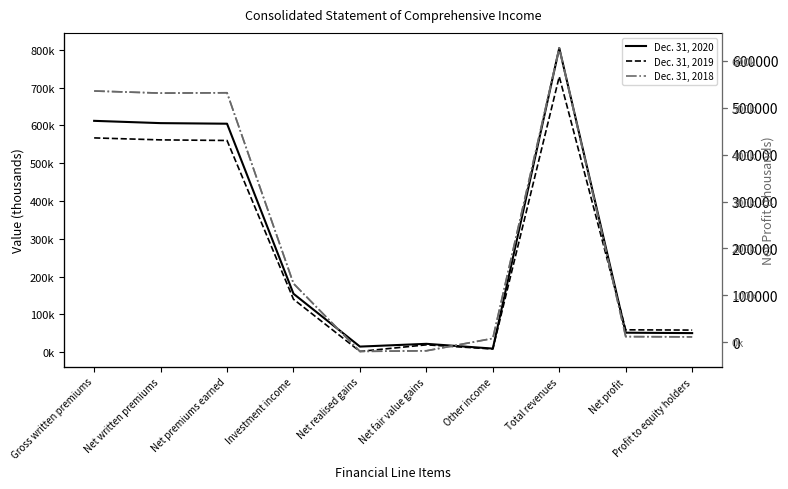

What is the label of the 2nd point from the left?

Net written premiums